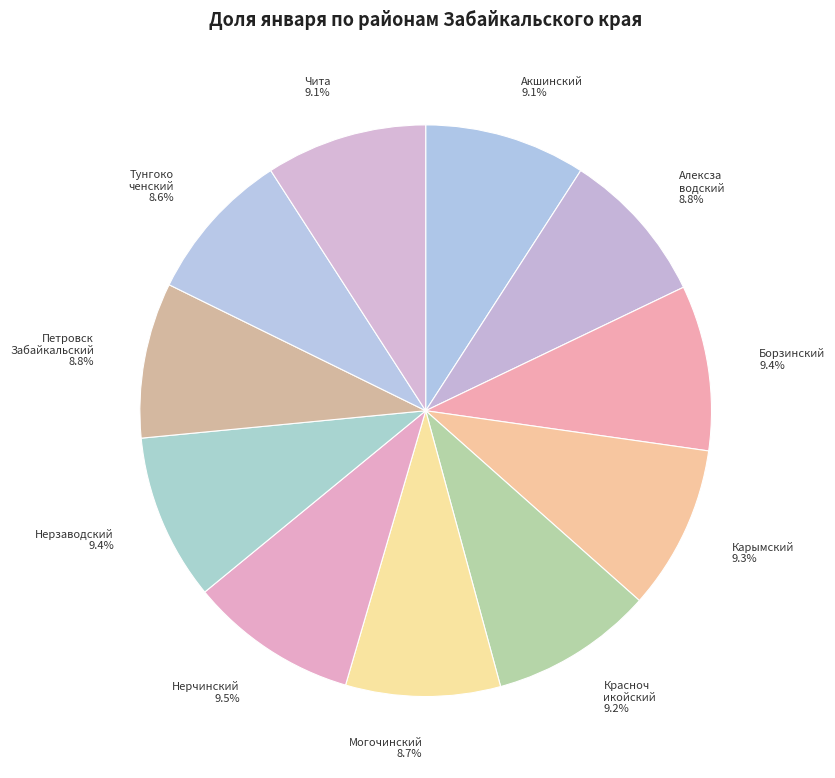

Is there a majority slice in this chart?

No